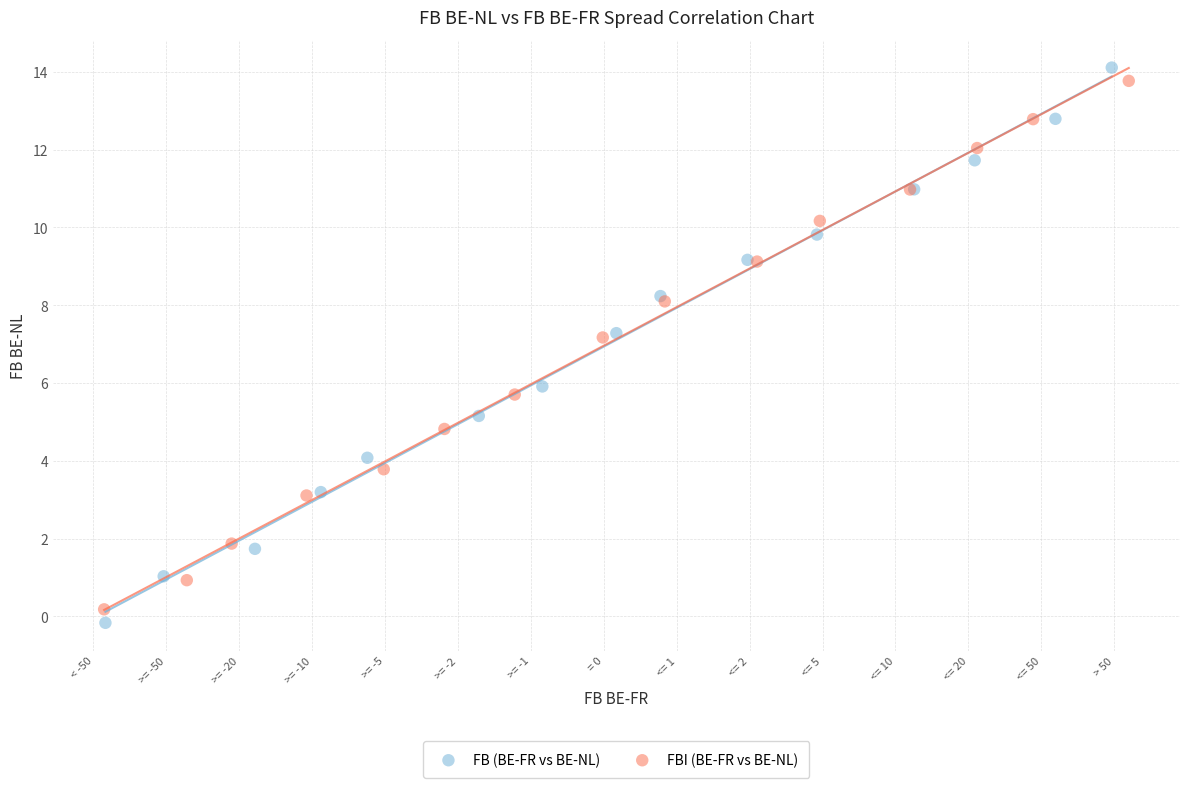

Which series has the largest Y range (max minus min)?

FB (BE-FR vs BE-NL)